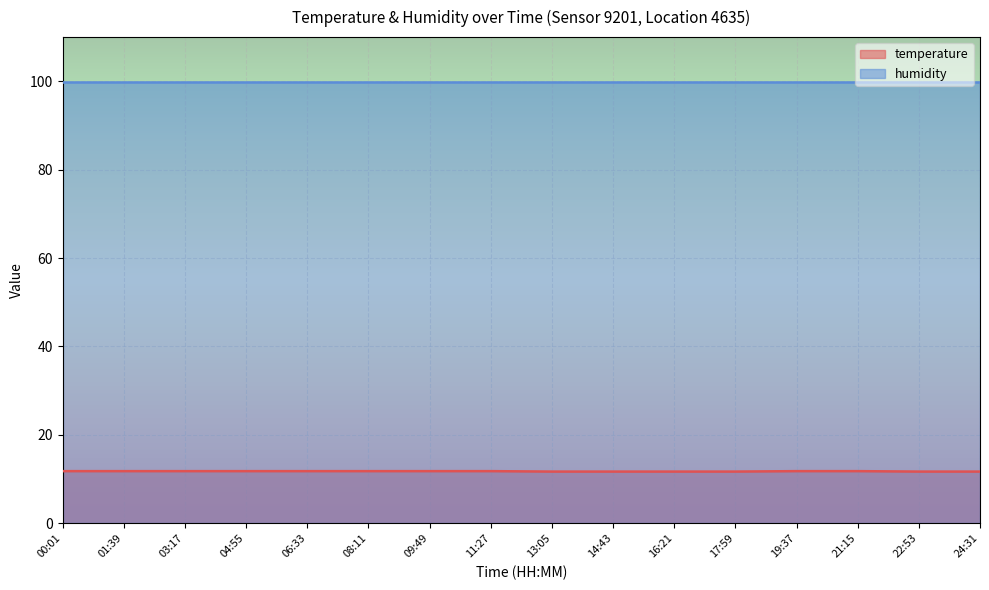

Which has a higher value, 14:43 or 24:31?

14:43